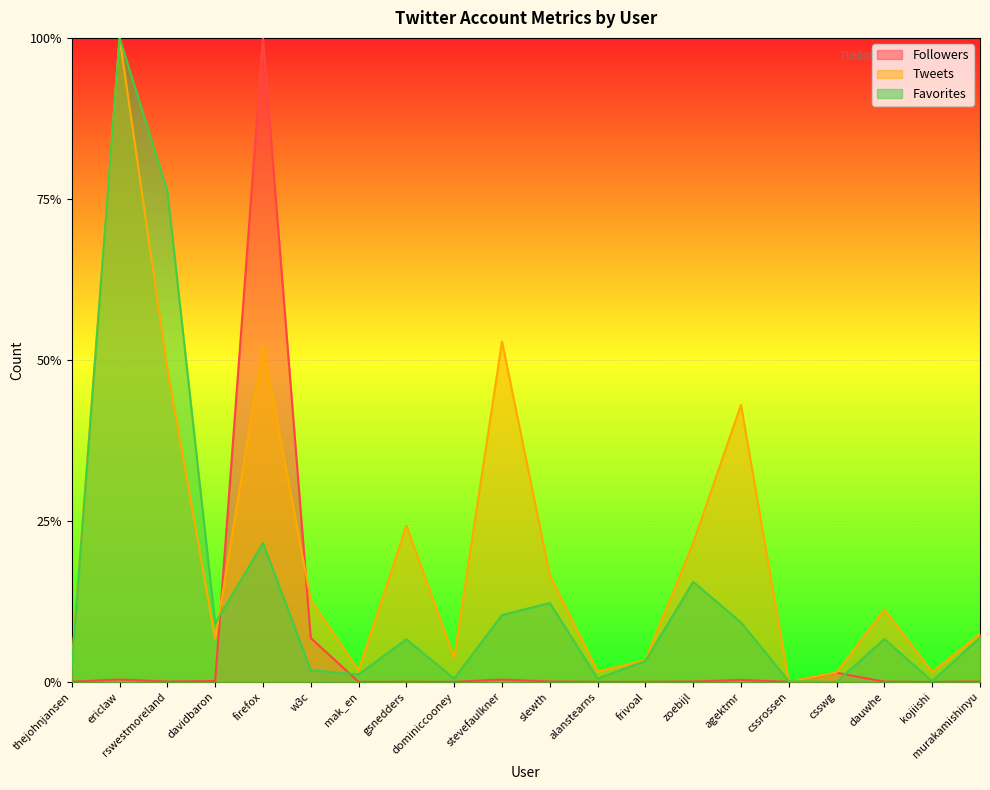

At how many categories does at least one series exceed 0?

20